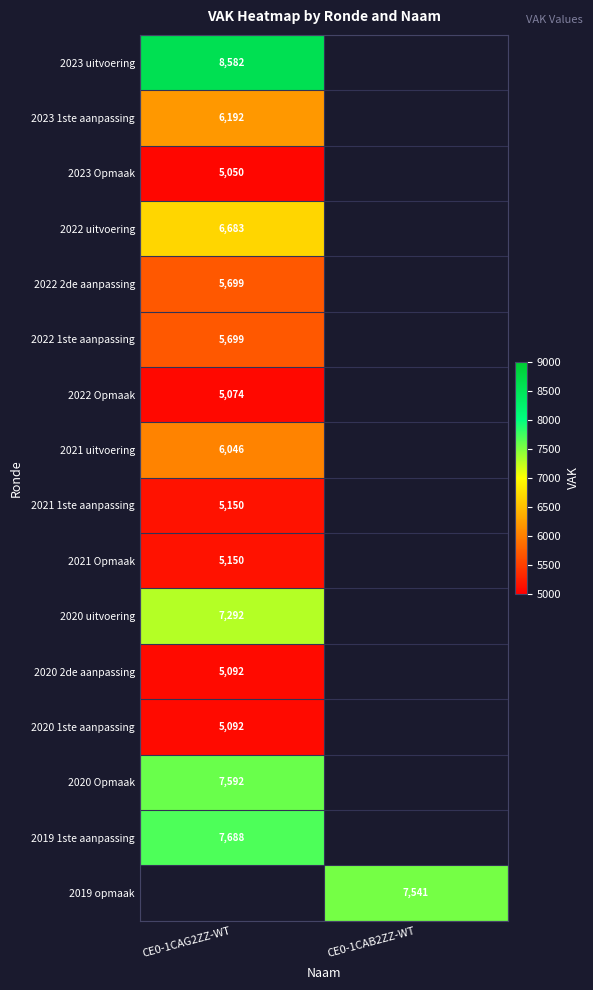

Is the value of 2019 1ste aanpassing at CE0-1CAG2ZZ-WT greater than the value of 2021 Opmaak at CE0-1CAG2ZZ-WT?

Yes